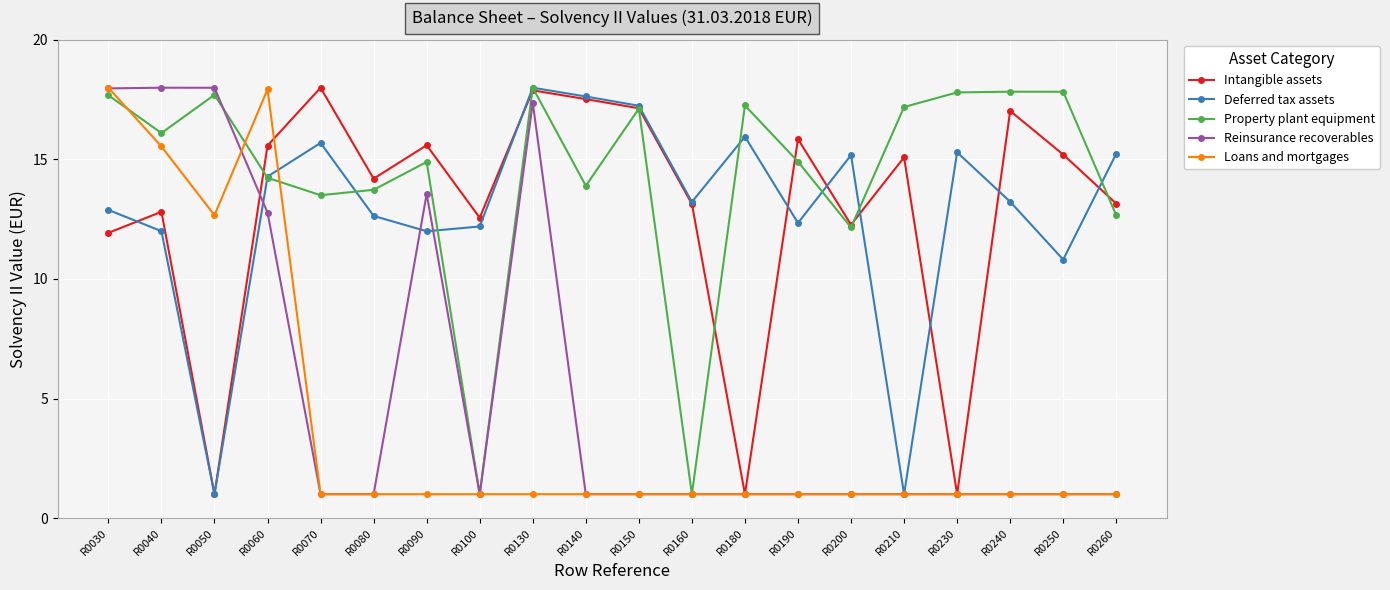

What is the difference between the Deferred tax assets values at R0040 and R0150?

5.2